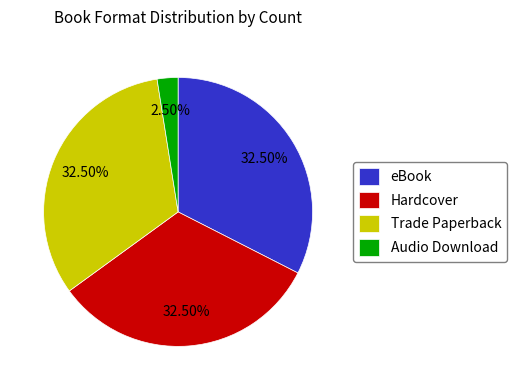

Approximately how many times larger is the value at Trade Paperback compared to Audio Download?

13.0